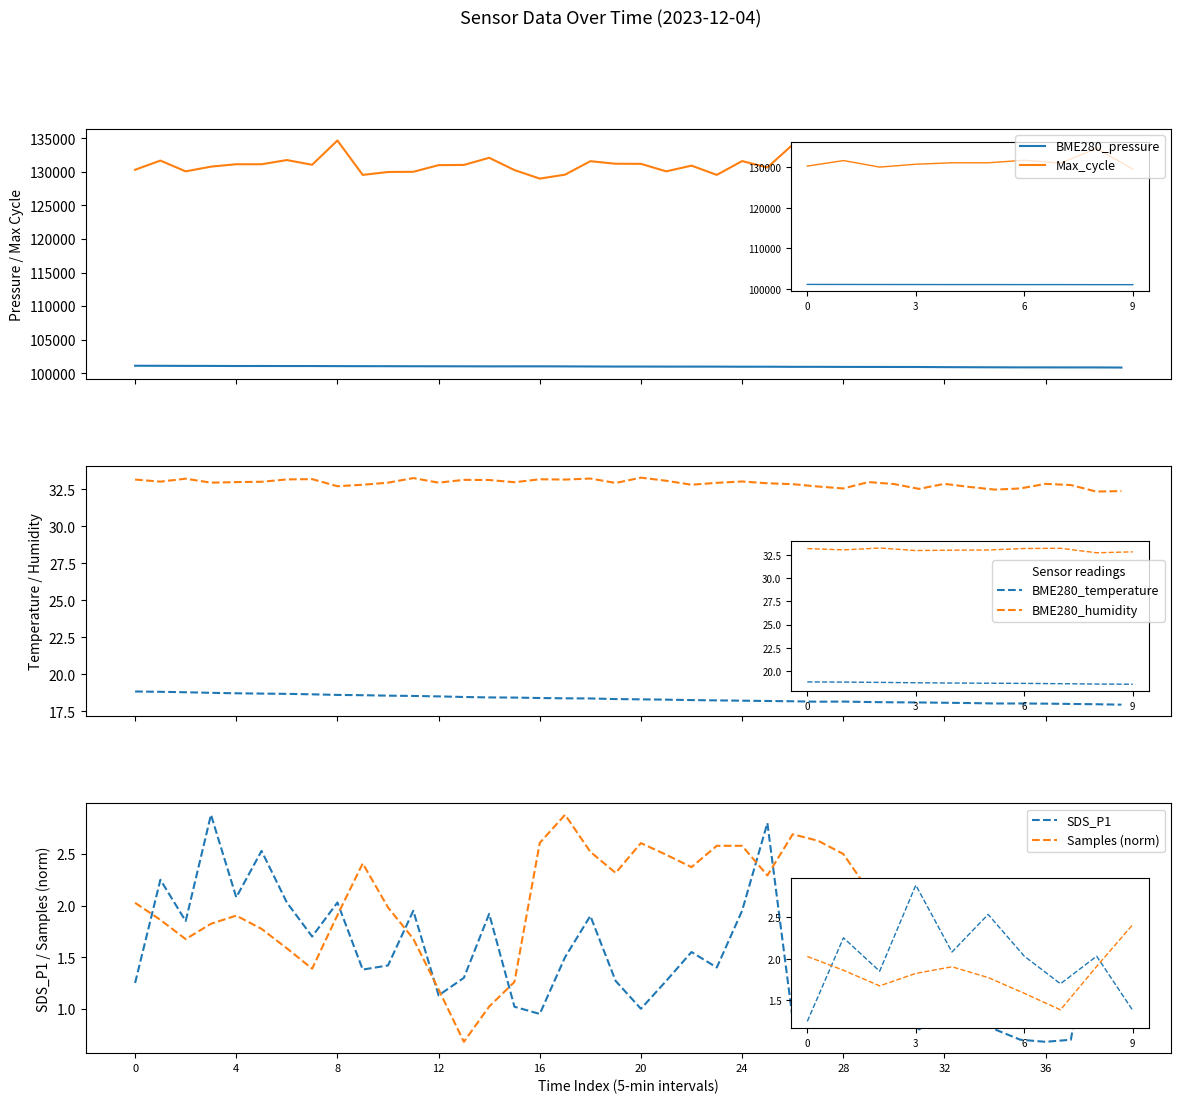

Which series has the largest total across all categories?

Max_cycle